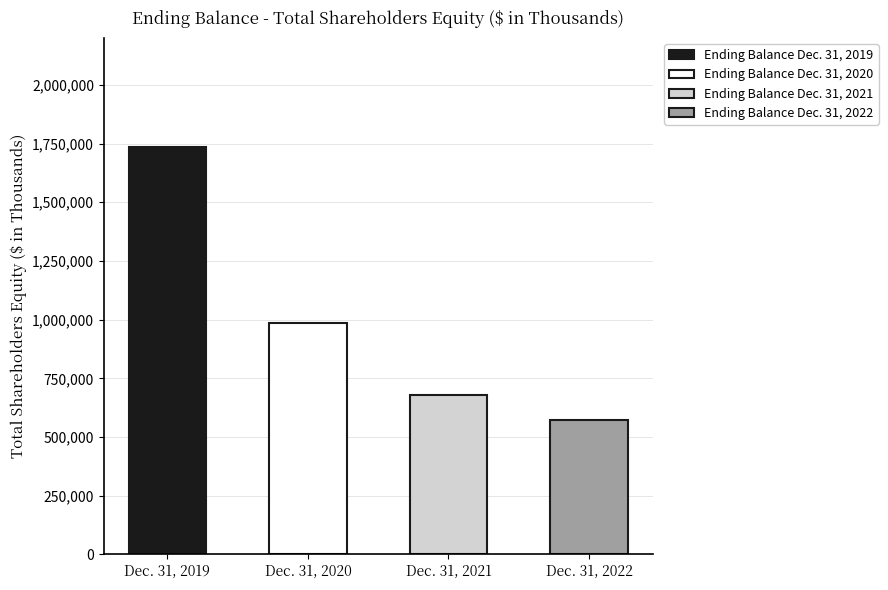

Reading right to left, extract all data points from this chart.

Dec. 31, 2022=570461	Dec. 31, 2021=679408	Dec. 31, 2020=986136	Dec. 31, 2019=1737259